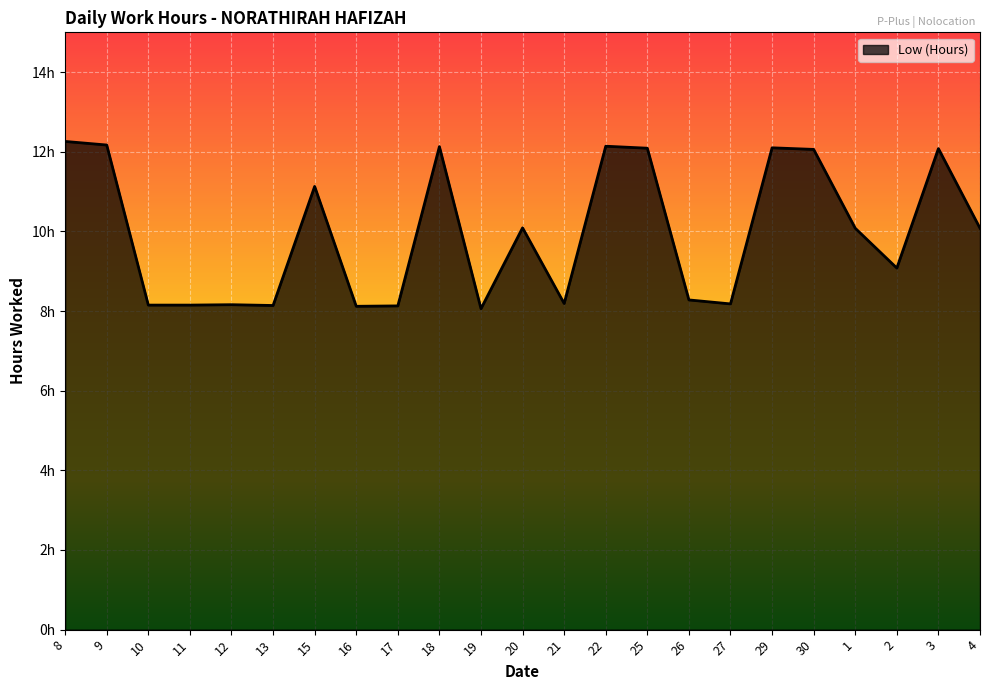

Reading right to left, extract all data points from this chart.

4=10.1	3=12.1	2=9.1	1=10.1	30=12.1	29=12.1	27=8.2	26=8.3	25=12.1	22=12.1	21=8.2	20=10.1	19=8.1	18=12.1	17=8.1	16=8.1	15=11.1	13=8.1	12=8.2	11=8.2	10=8.2	9=12.2	8=12.3